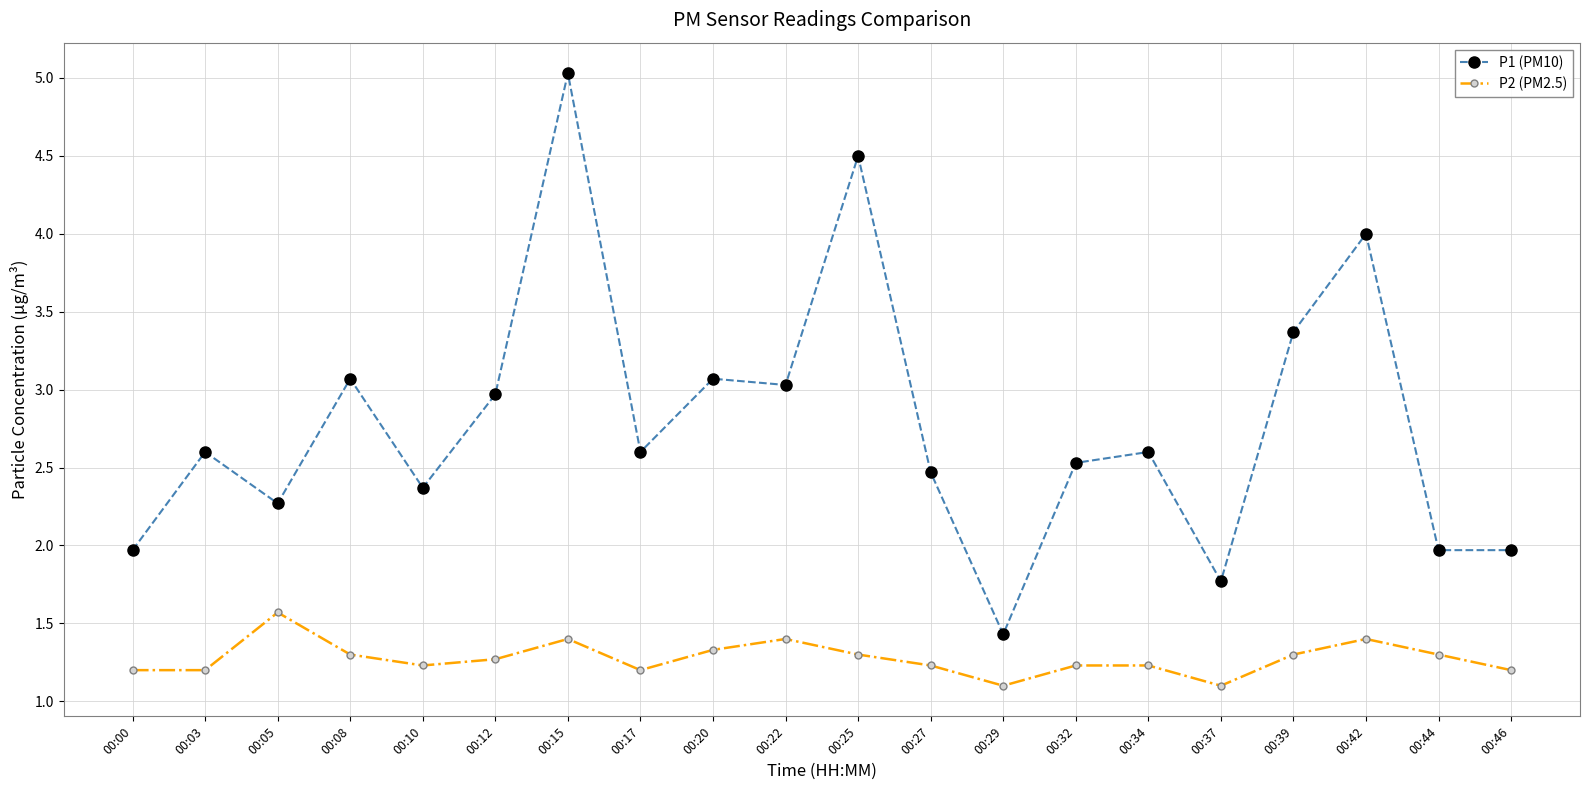

Which series has the largest total across all categories?

P1 (PM10)